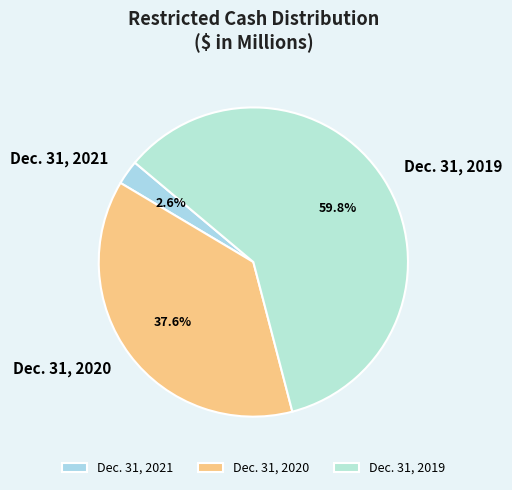

Is there any slice that represents more than half of the pie?

Yes